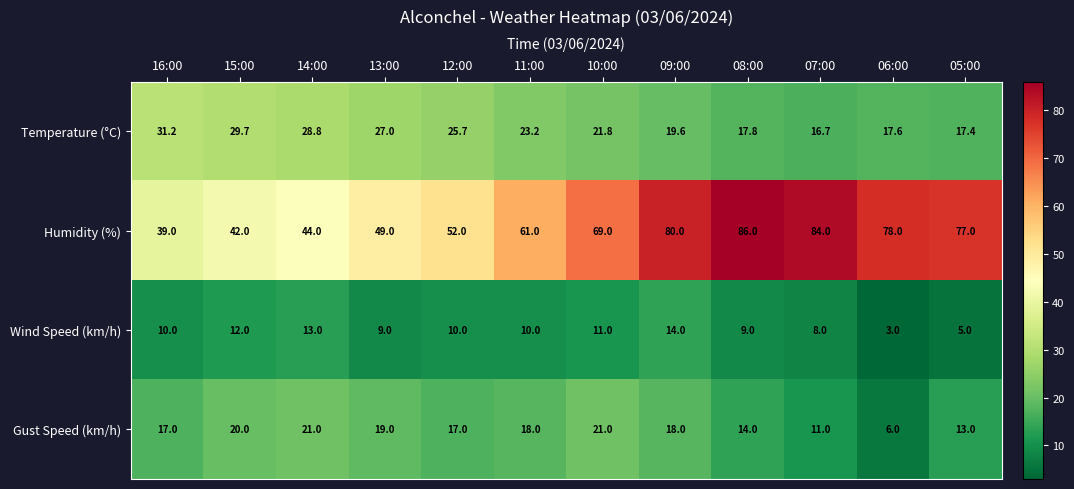

The Gust Speed (km/h) series shows 21.0 at 14:00. True or false?

True